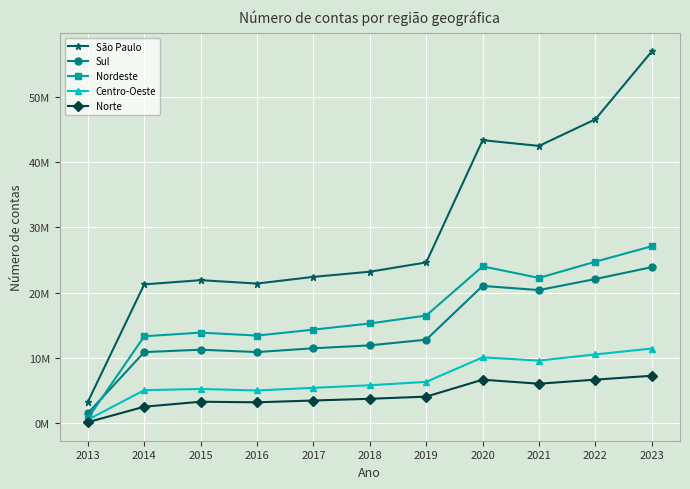

At which category does the chart reach its peak across all series?

2023